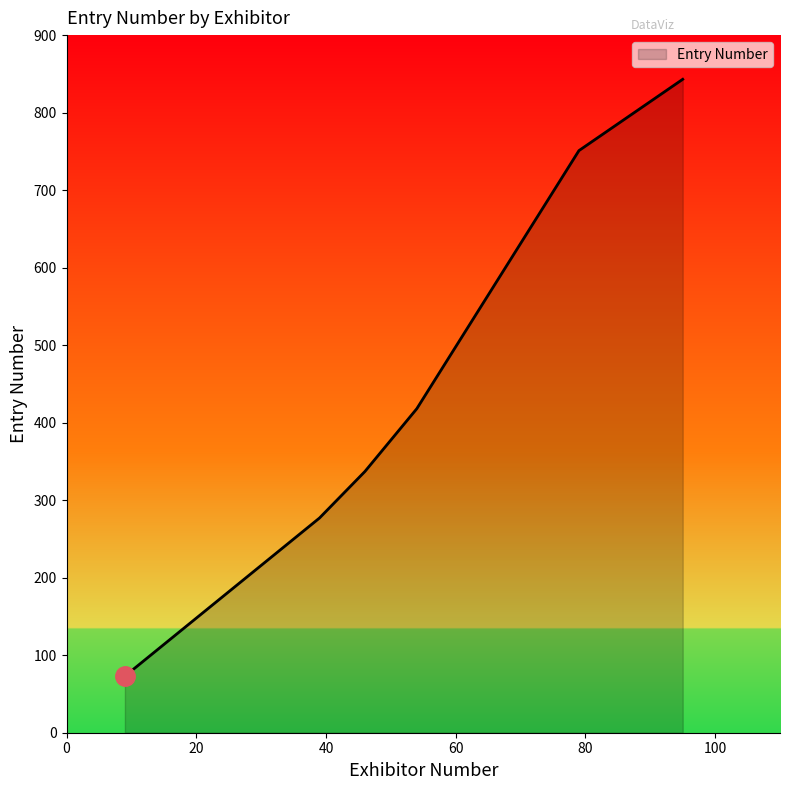

How many series are shown in this chart?

1